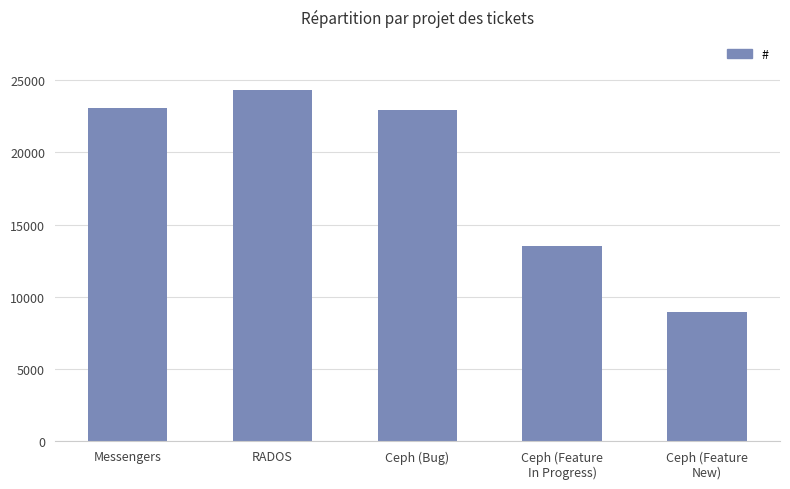

What is the value of the 5th bar from the left?

8965